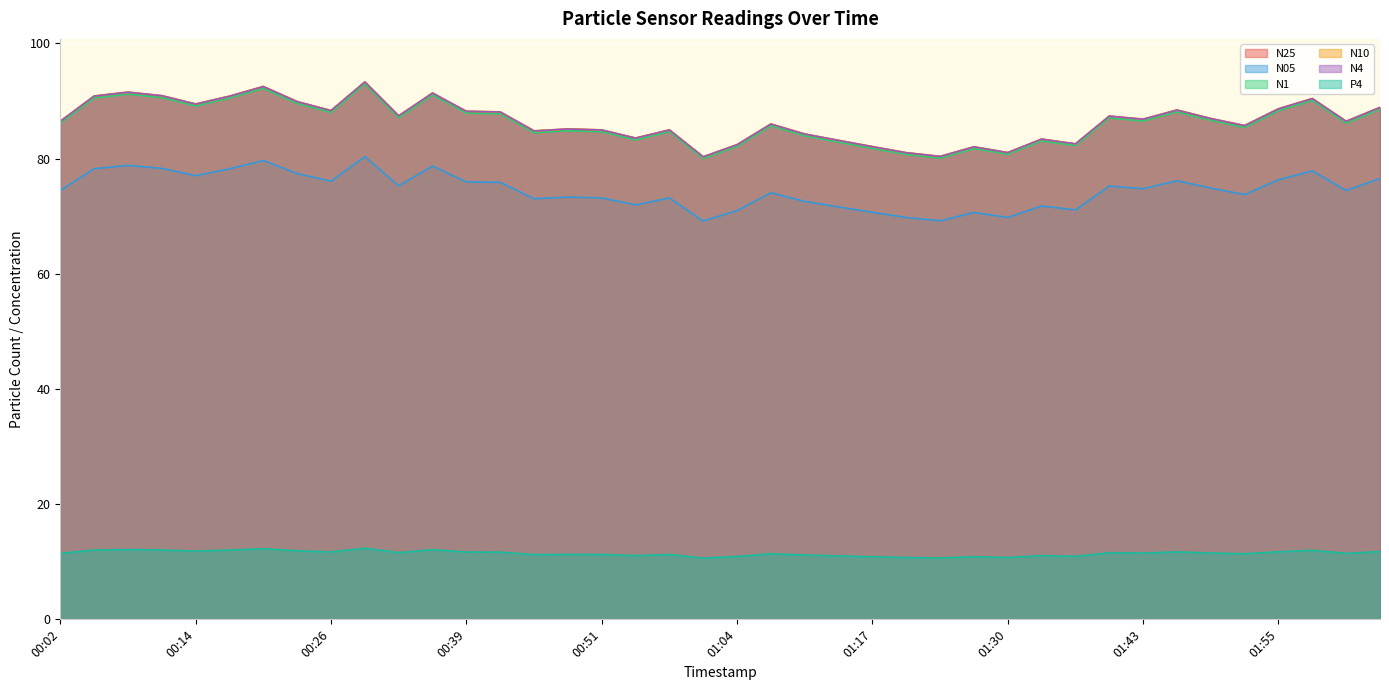

True or false: N10 and N25 intersect in this chart.

False